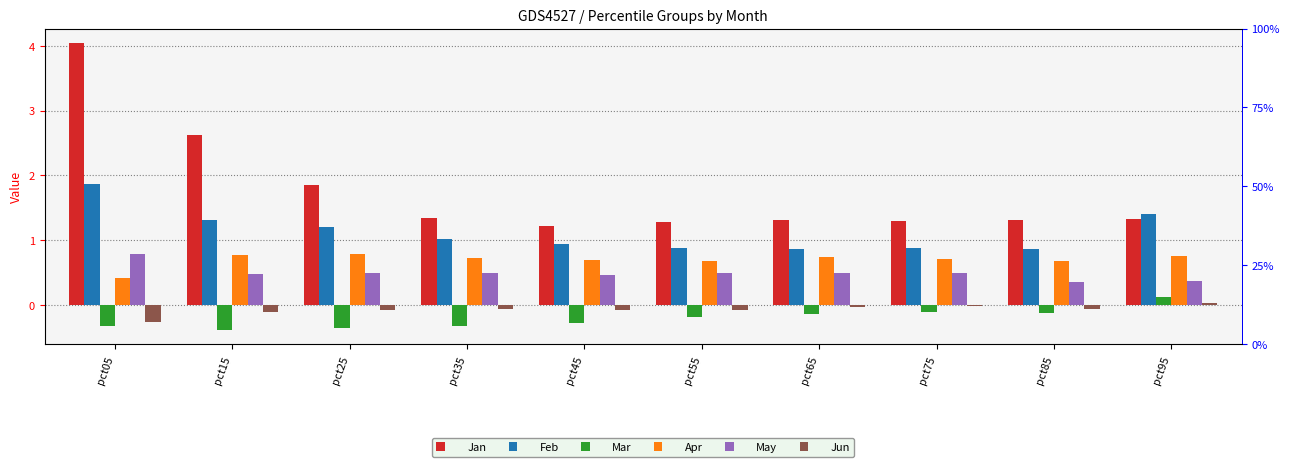

Is it true that Jan equals 1.3 at pct75?

True